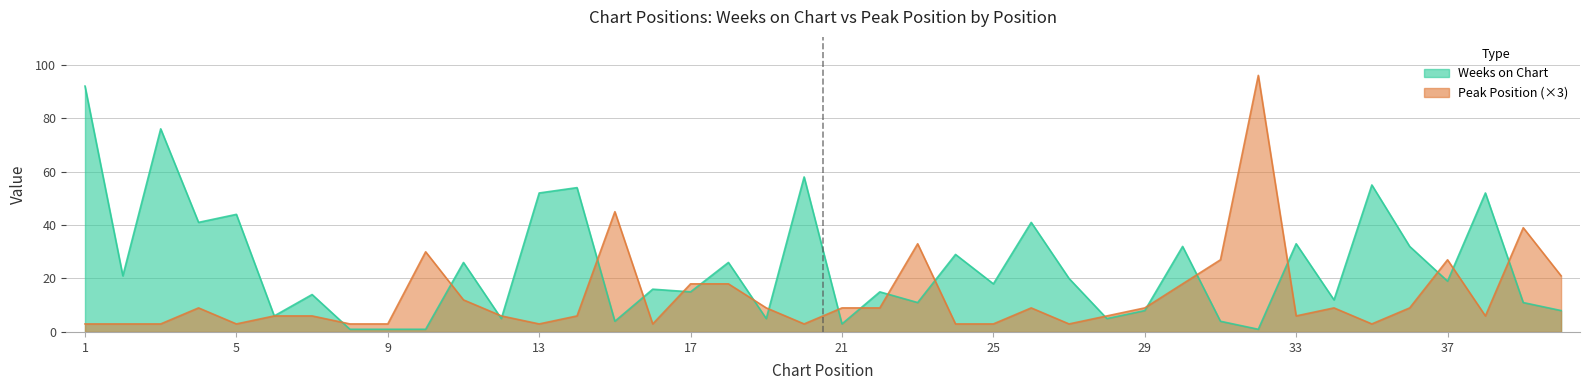

Reading right to left, list all the values displayed in this chart.

Weeks on Chart: 8	11	52	19	32	55	12	33	1	4	32	8	5	20	41	18	29	11	15	3	58	5	26	15	16	4	54	52	5	26	1	1	1	14	6	44	41	76	21	92
Peak Position: 21	39	6	27	9	3	9	6	96	27	18	9	6	3	9	3	3	33	9	9	3	9	18	18	3	45	6	3	6	12	30	3	3	6	6	3	9	3	3	3